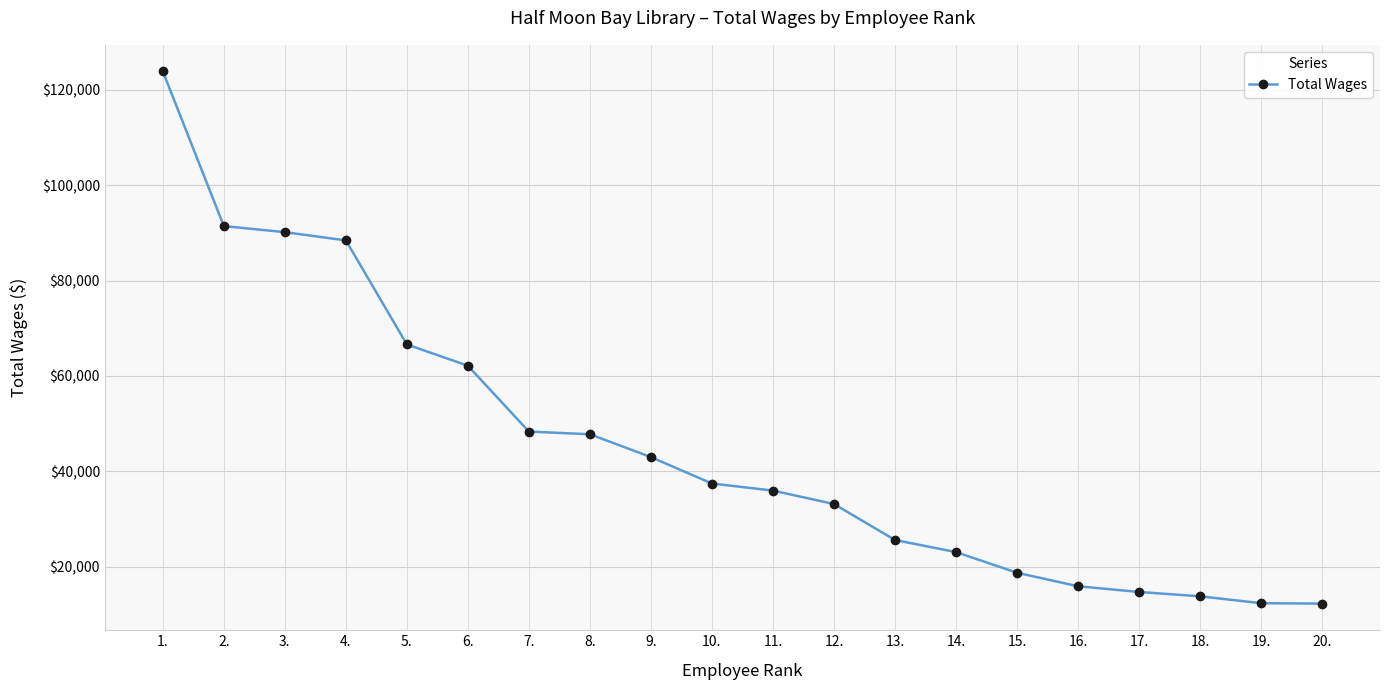

The chart shows a value of 10988 at 16.. True or false?

False